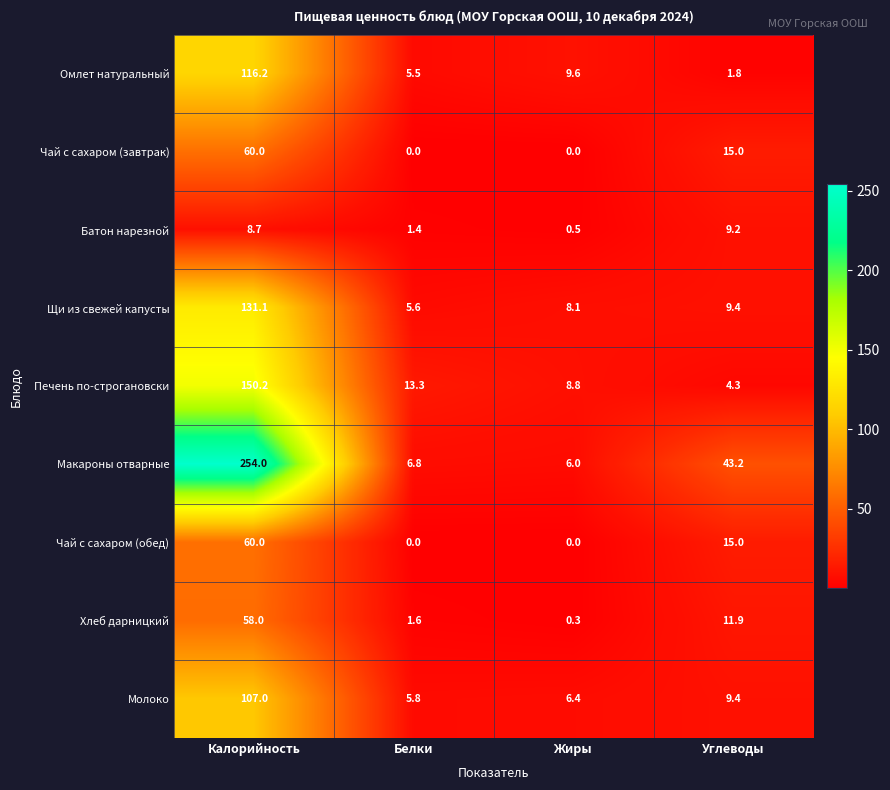

What is the greatest value displayed?

254.0